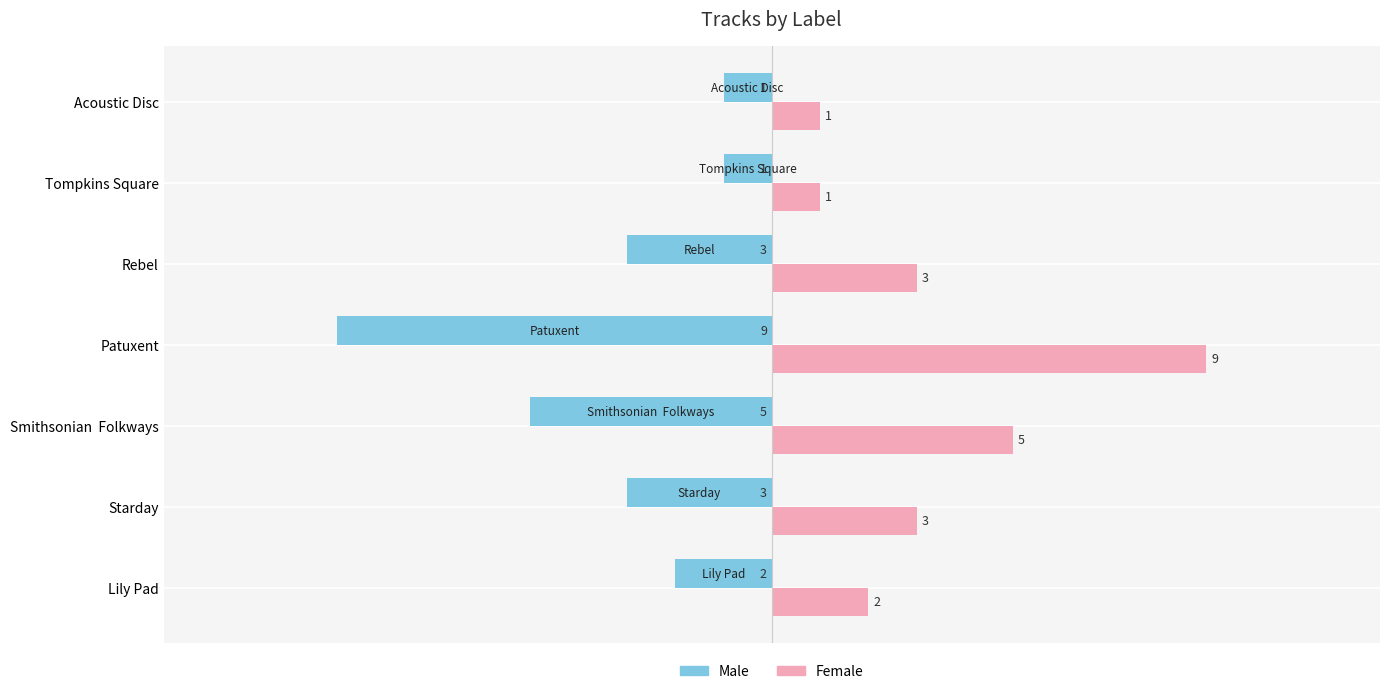

Is the value of Female at Rebel greater than the value of Male at Smithsonian  Folkways?

Yes